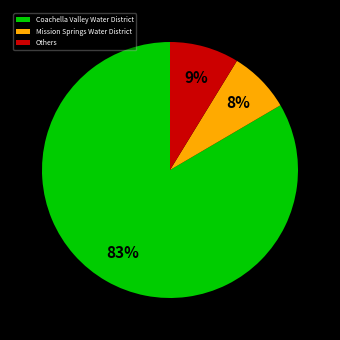

How many slices are in this pie chart?

3